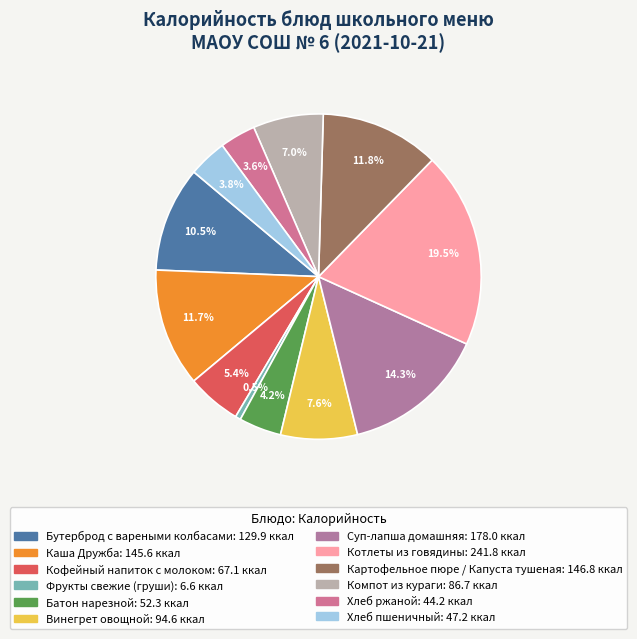

Is it true that Суп-лапша домашняя is 27% of the pie?

False